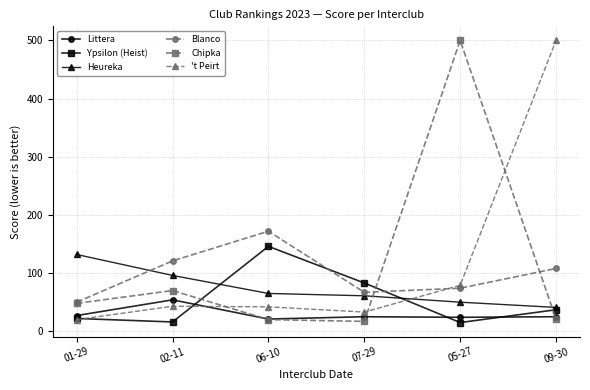

How many lines are shown in the chart?

6